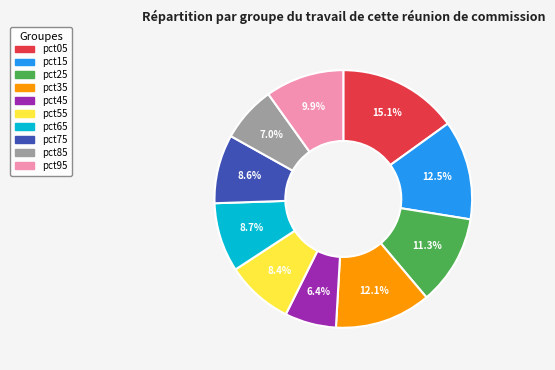

Do pct65 and pct55 together represent more than half of the pie?

No